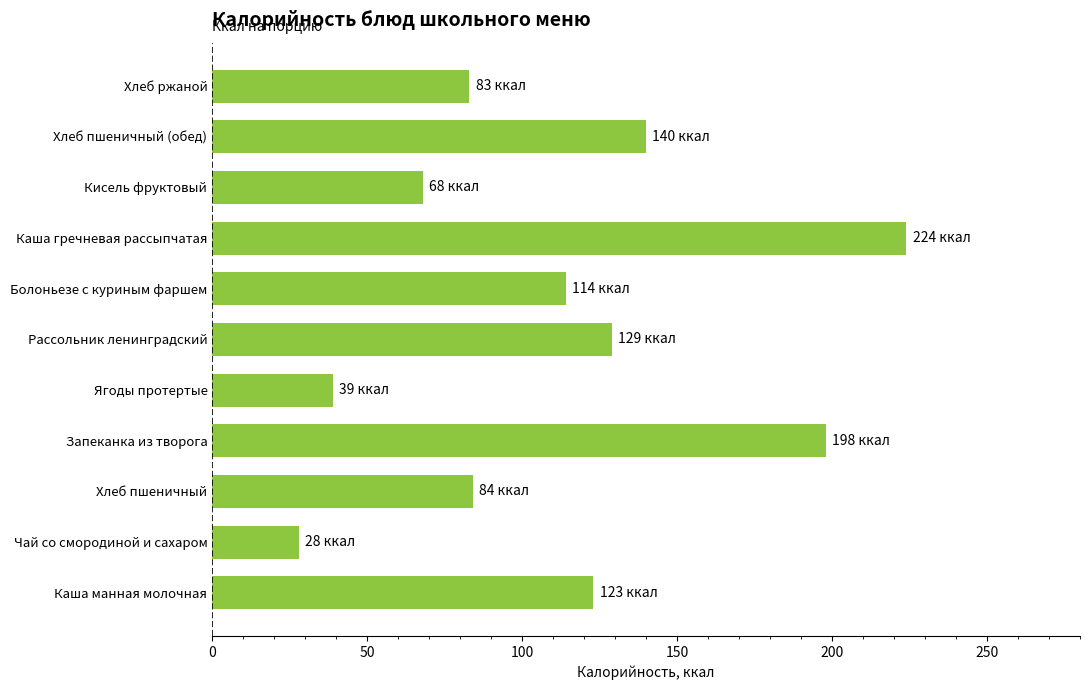

What is the approximate value at Кисель фруктовый, to the nearest 50?

50